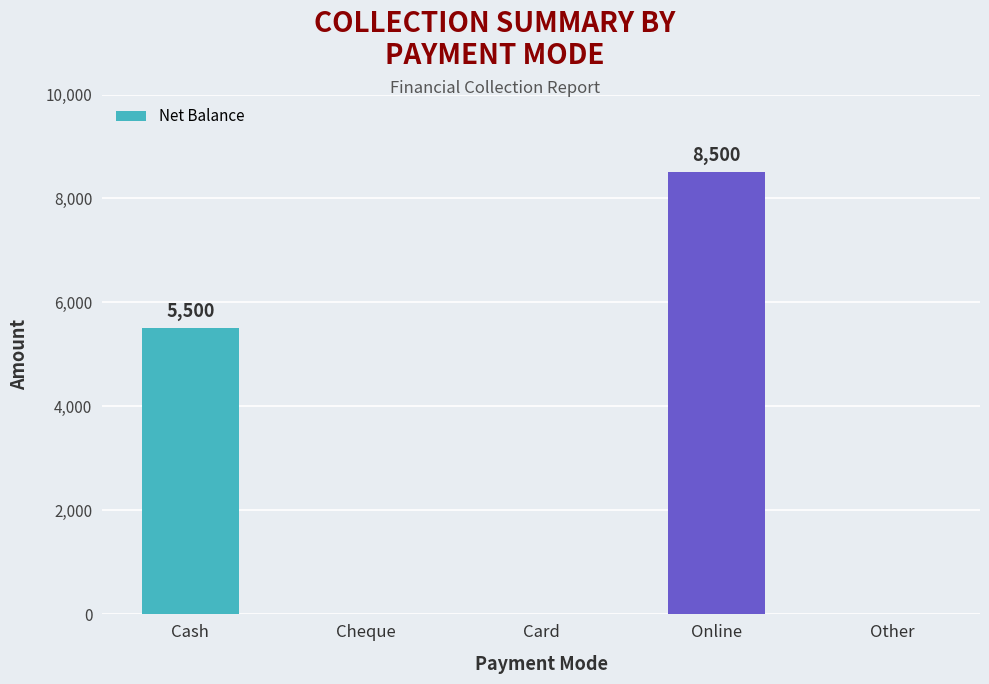

The value at Online is 8500. True or false?

True